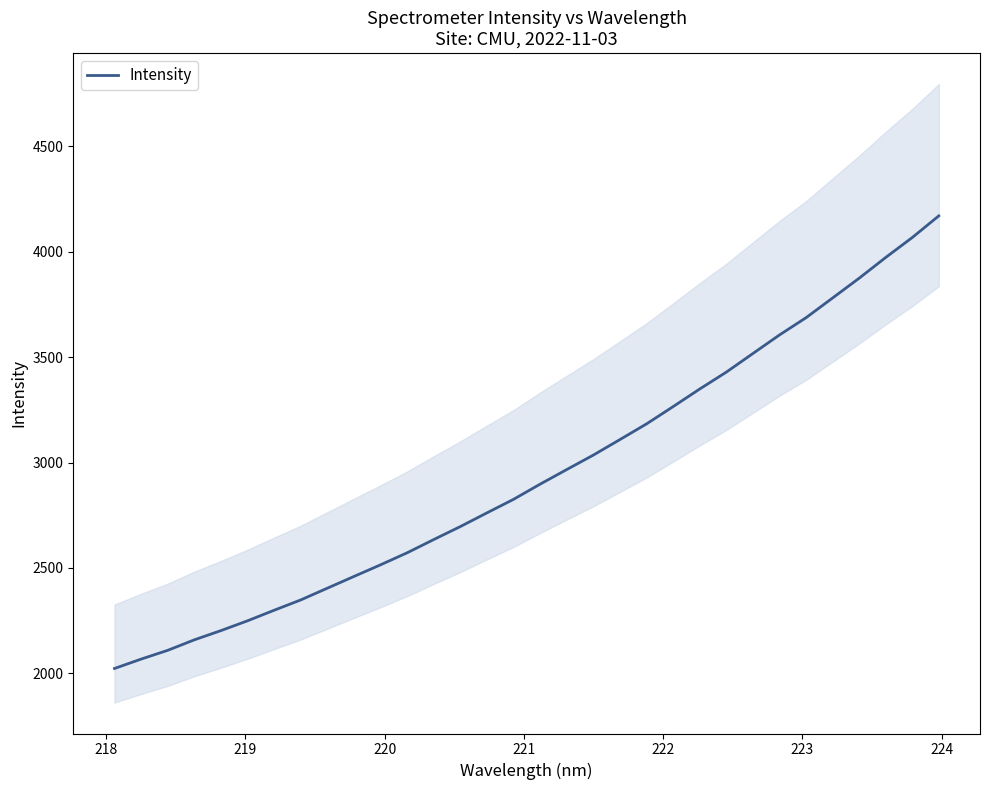

Reading left to right, what are all the values shown in this chart?

2022.6	2067.1	2108.8	2158.6	2202.4	2248.9	2299.0	2348.0	2403.8	2459.5	2514.7	2571.8	2634.7	2696.2	2761.2	2825.5	2897.5	2966.7	3035.3	3108.9	3183.2	3265.2	3348.7	3428.7	3517.0	3605.1	3686.9	3780.6	3874.4	3972.9	4067.5	4170.3